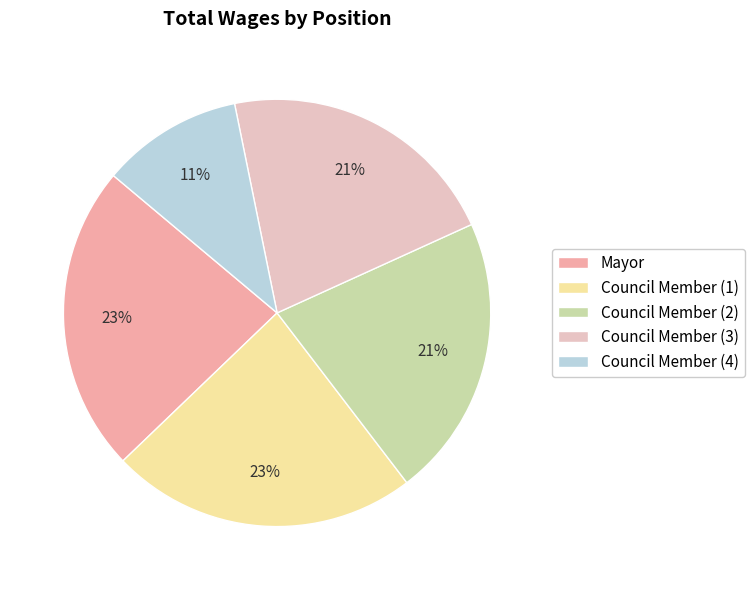

Combined, do Council Member (3) and Council Member (4) account for over 50%?

No